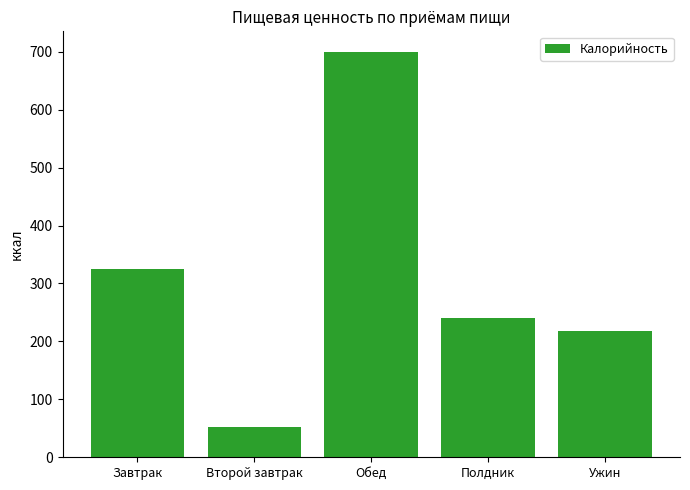

Rank the categories by value from highest to lowest.

Обед, Завтрак, Полдник, Ужин, Второй завтрак